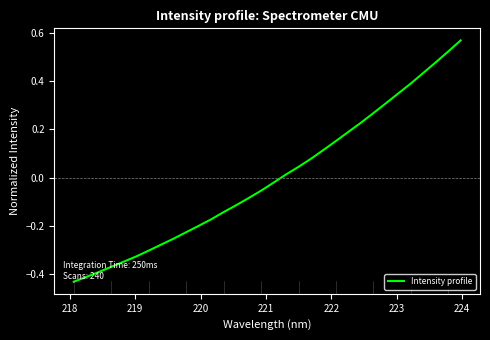

How many lines are shown in the chart?

1